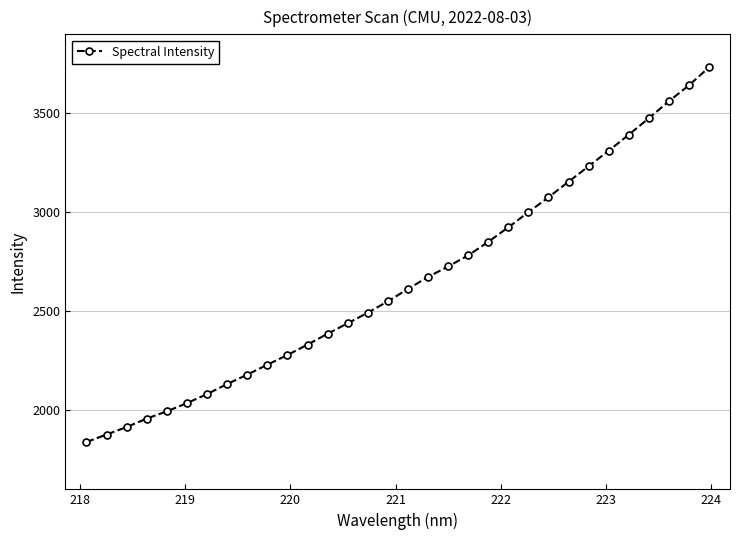

What is the greatest value displayed?

3732.9